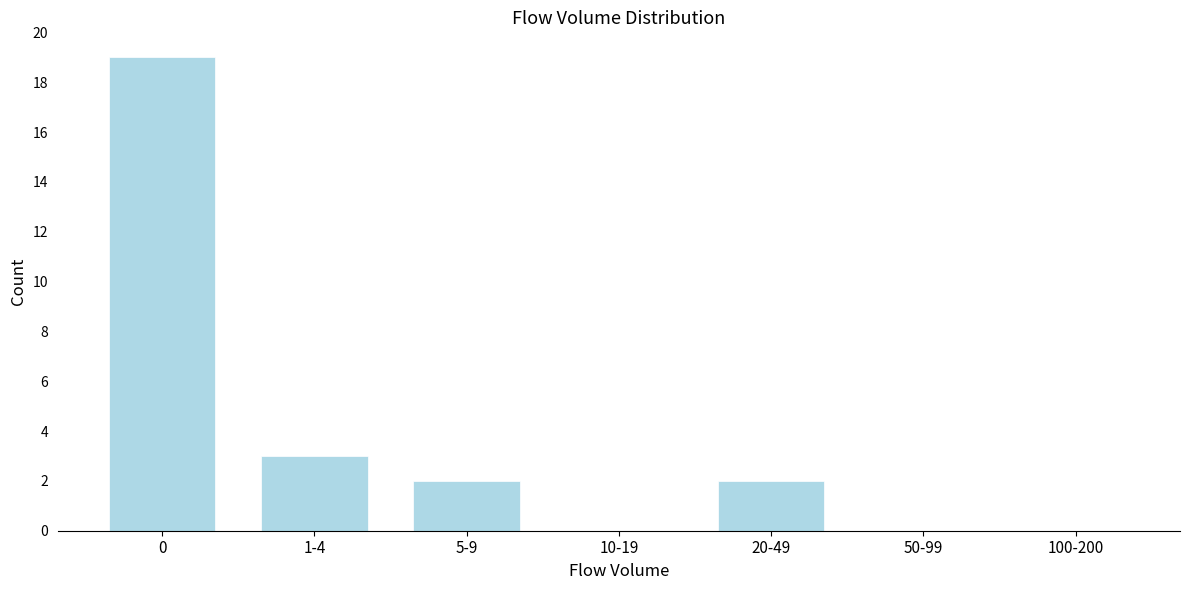

Reading left to right, what are all the values shown in this chart?

0=19	1-4=3	5-9=2	10-19=0	20-49=2	50-99=0	100-200=0